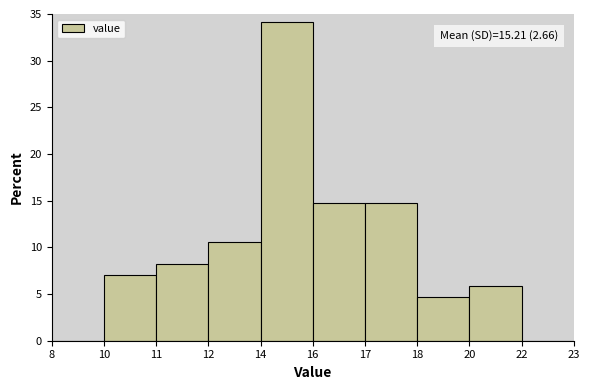

Reading left to right, what are all the values shown in this chart?

8=0.0	10=7.1	11=8.2	12=10.6	14=34.1	16=14.7	17=14.7	18=4.7	20=5.9	22=0.0